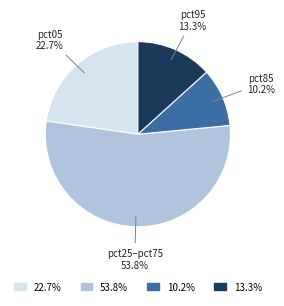

Approximately how many times larger is the value at pct85 compared to pct05?

0.4